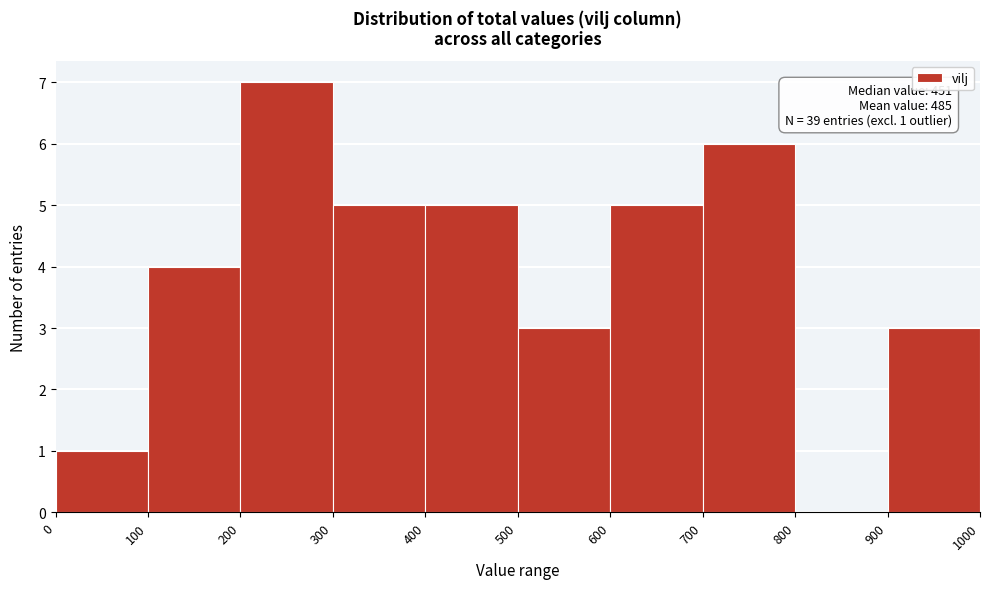

Which range on the x-axis has the tallest bar?

200 to 300